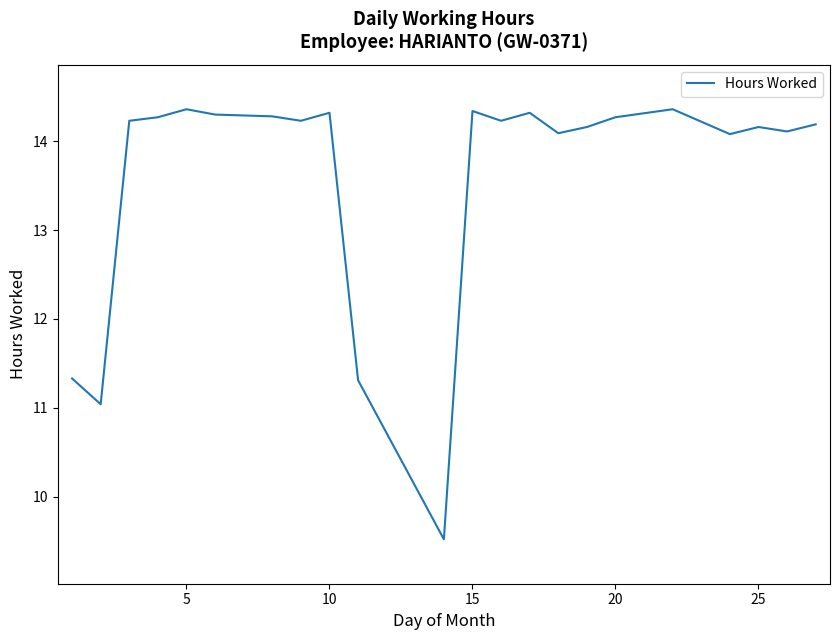

What is the minimum value shown in the chart?

9.5